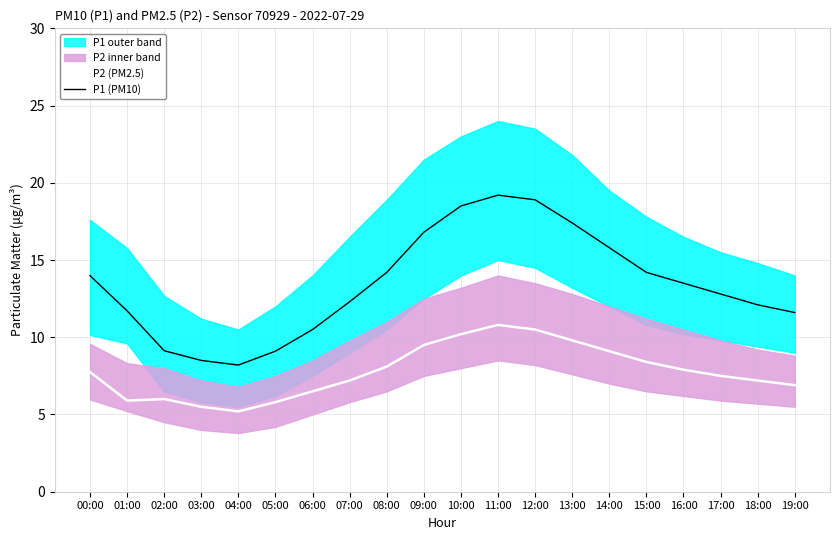

True or false: P1 (PM10) and P2 (PM2.5) intersect in this chart.

False